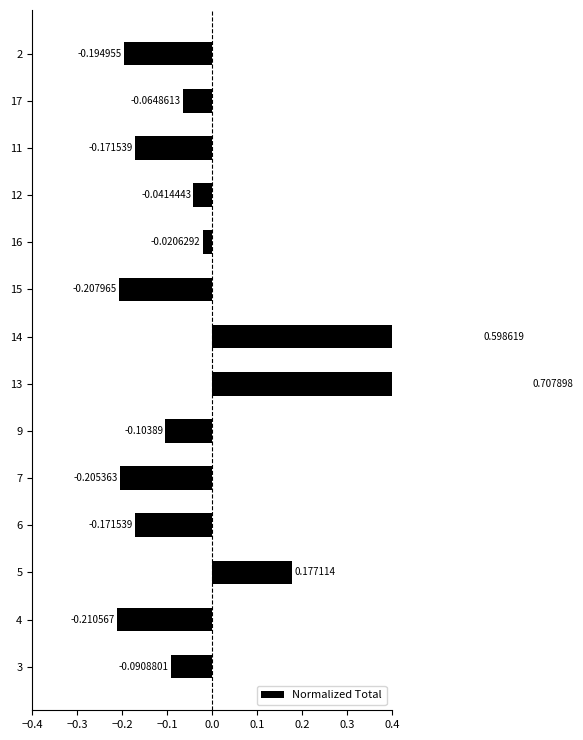

What is the minimum value shown in the chart?

-0.2